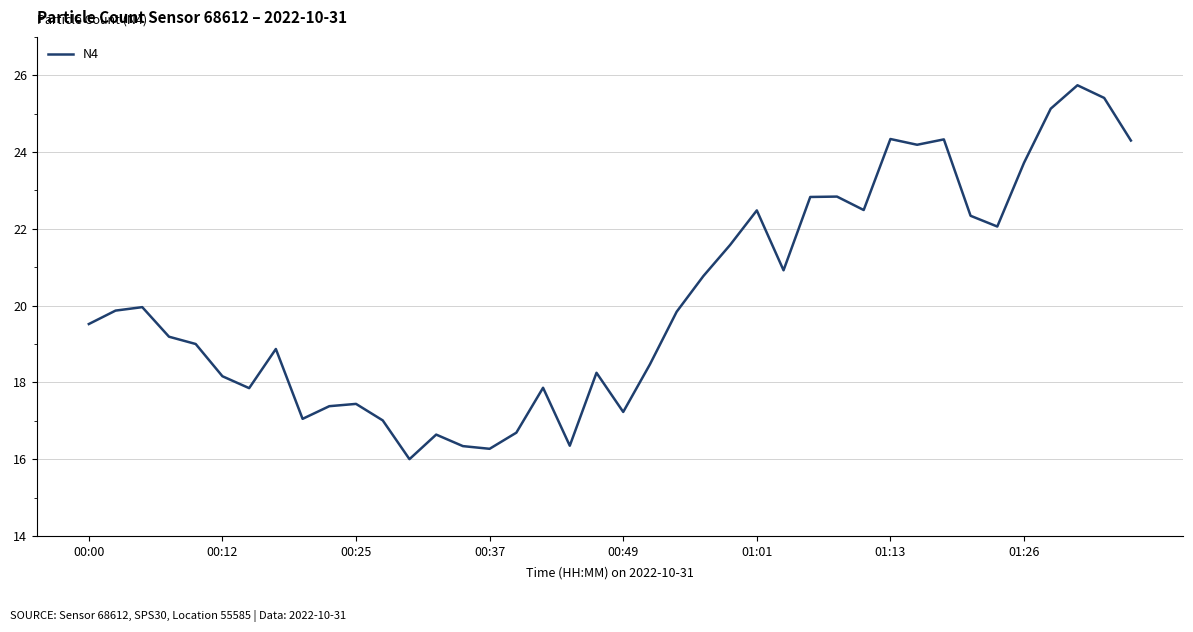

What is the sum of all values?

806.7